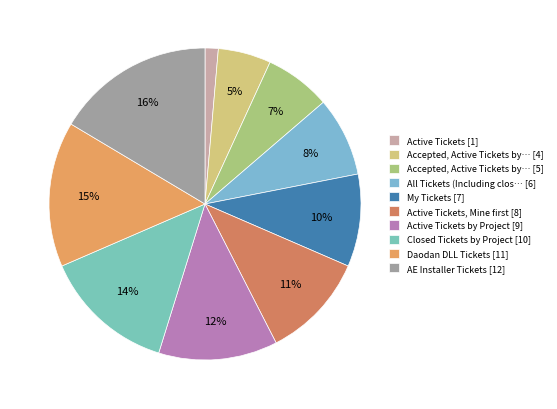

Is there any slice that represents more than half of the pie?

No